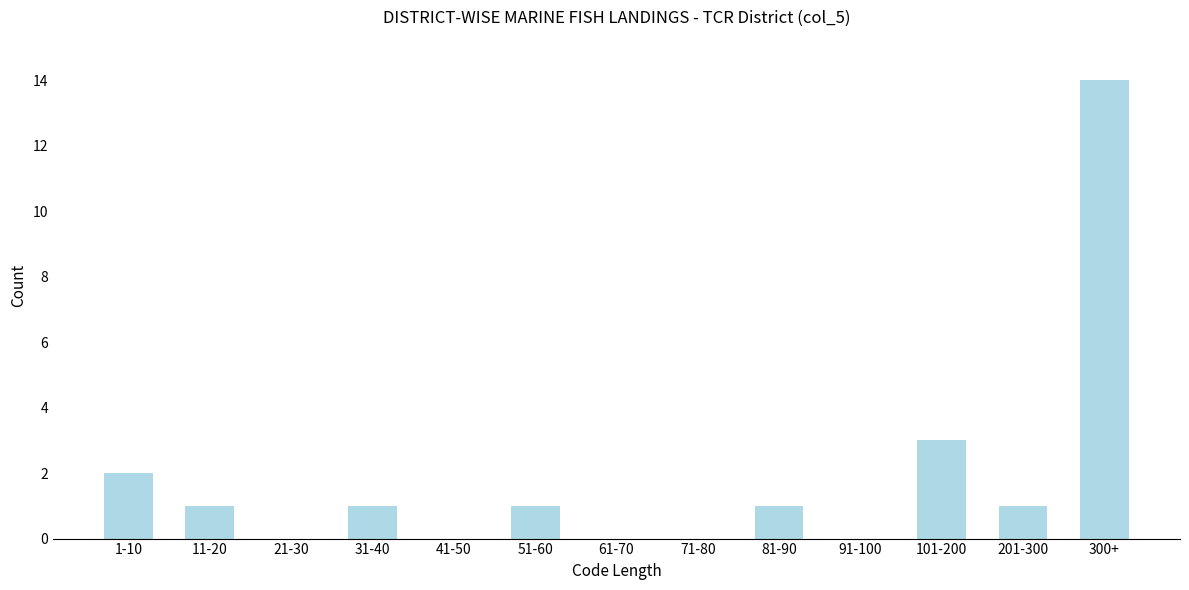

Reading right to left, list all the values displayed in this chart.

300+=14	201-300=1	101-200=3	91-100=0	81-90=1	71-80=0	61-70=0	51-60=1	41-50=0	31-40=1	21-30=0	11-20=1	1-10=2